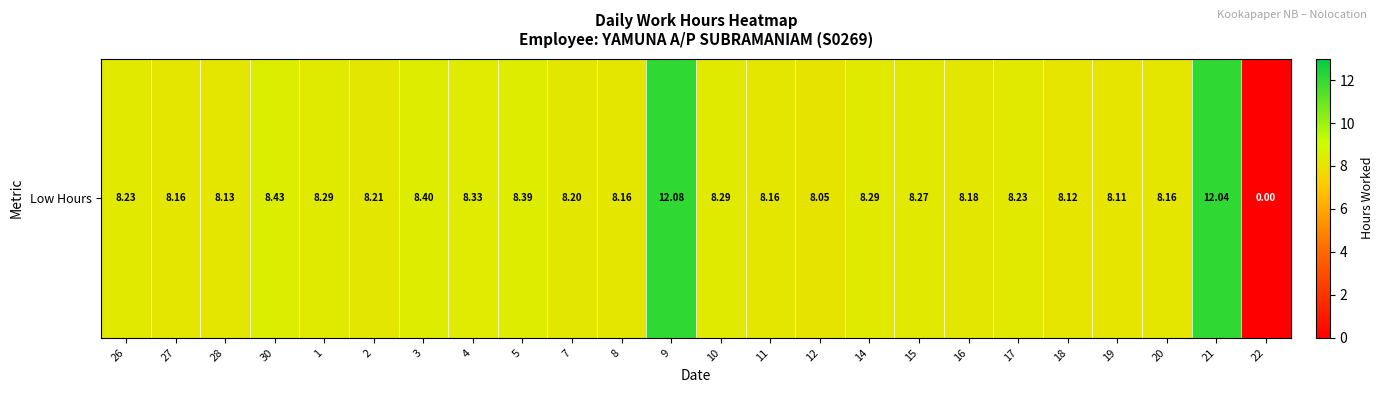

How many values exceed 8?

23